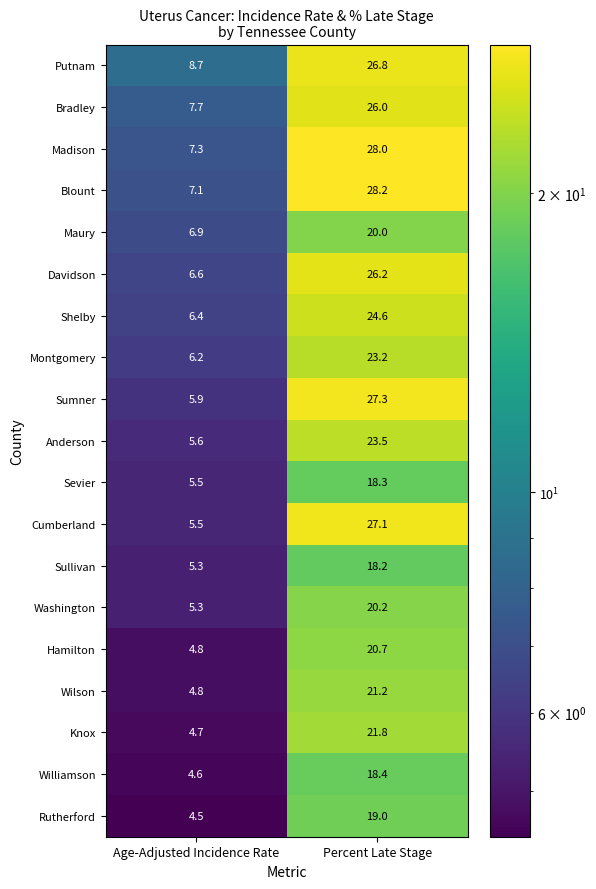

Which series has the largest total across all categories?

Putnam